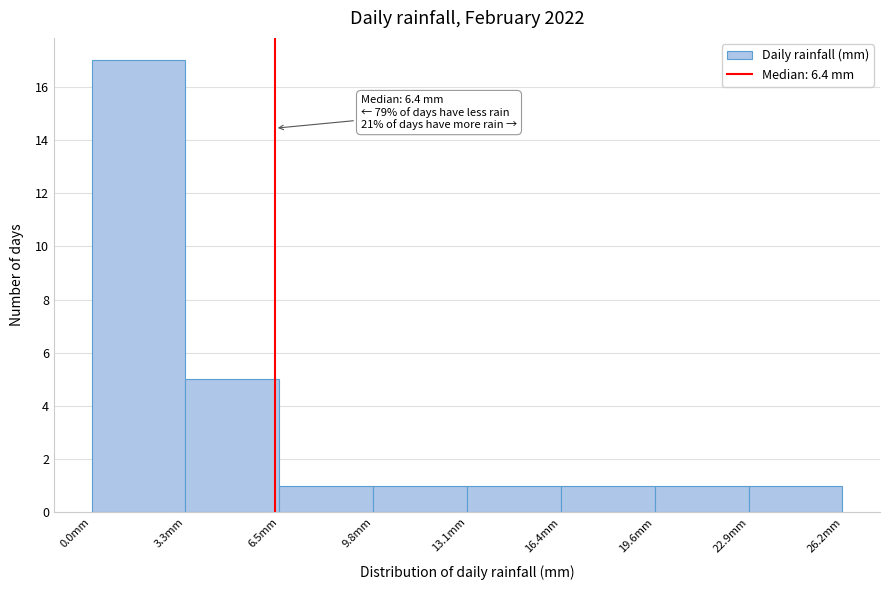

Over which range of the x-axis is the bar tallest?

0.0 to 3.5